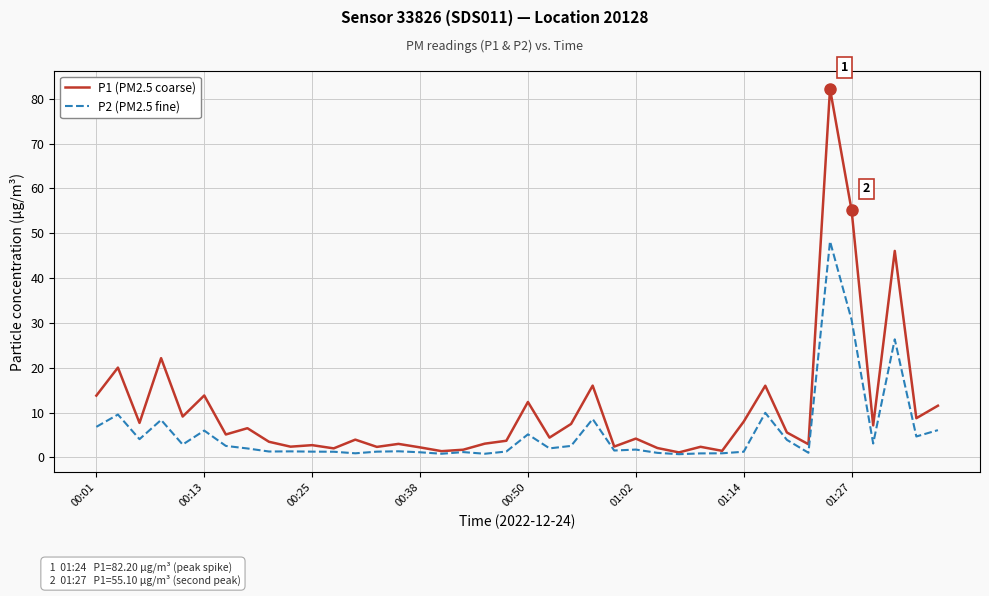

What is the maximum value shown in the chart?

82.2